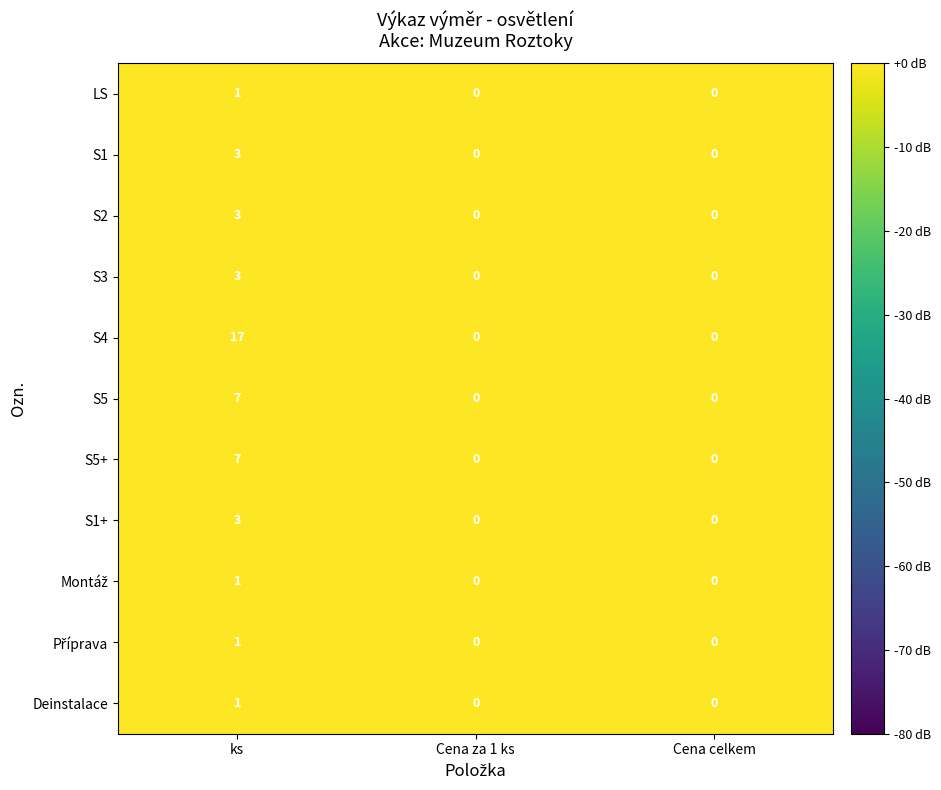

What value does the S2 series have at ks?

3